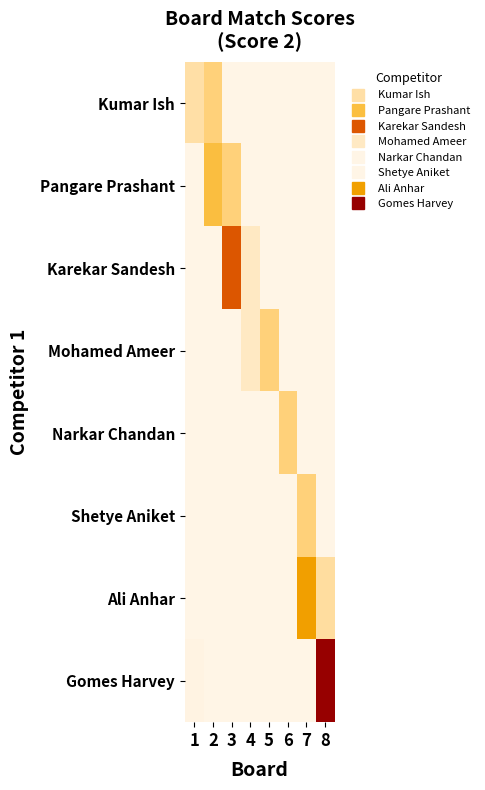

Reading left to right, extract all data points from this chart.

Kumar Ish: 1=5.0	2=7.5	3=0.0	4=0.0	5=0.0	6=0.0	7=0.0	8=0.0
Pangare Prashant: 1=0.0	2=10.0	3=7.5	4=0.0	5=0.0	6=0.0	7=0.0	8=0.0
Karekar Sandesh: 1=0.0	2=0.0	3=17.0	4=3.0	5=0.0	6=0.0	7=0.0	8=0.0
Mohamed Ameer: 1=0.0	2=0.0	3=0.0	4=3.0	5=7.5	6=0.0	7=0.0	8=0.0
Narkar Chandan: 1=0.0	2=0.0	3=0.0	4=0.0	5=0.0	6=7.5	7=0.0	8=0.0
Shetye Aniket: 1=0.0	2=0.0	3=0.0	4=0.0	5=0.0	6=0.0	7=7.5	8=0.0
Ali Anhar: 1=0.0	2=0.0	3=0.0	4=0.0	5=0.0	6=0.0	7=13.0	8=5.4
Gomes Harvey: 1=0.3	2=0.0	3=0.0	4=0.0	5=0.0	6=0.0	7=0.0	8=24.0